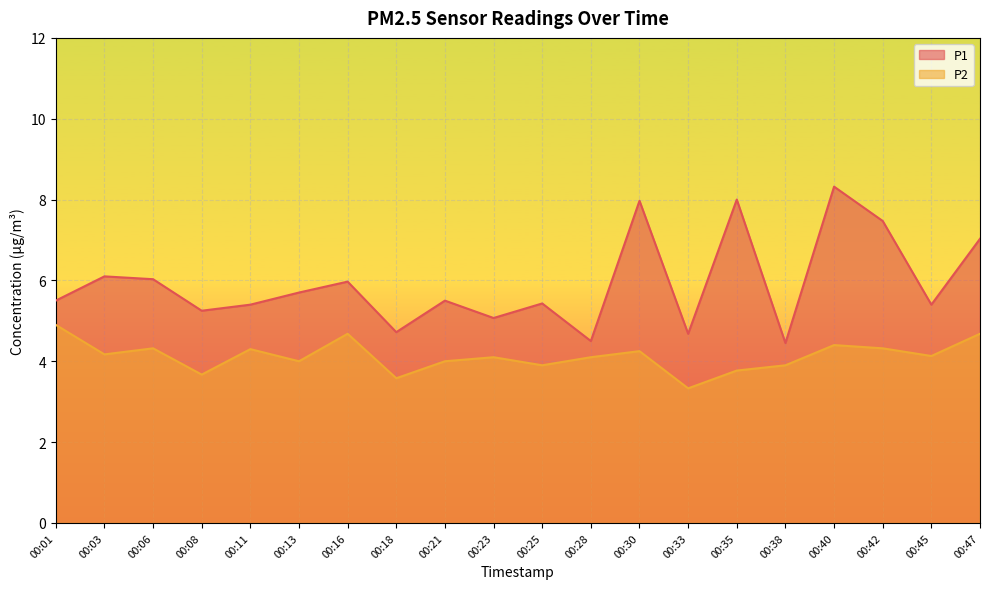

At which label does P1 first exceed 5?

00:01